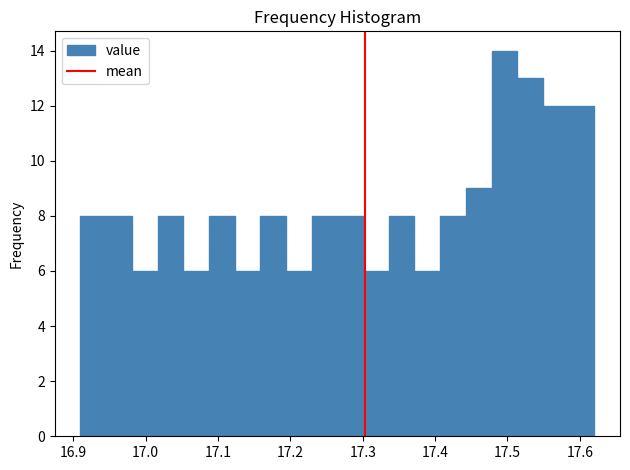

Around what value on the x-axis is the tallest bar? Give the approximate position of its centre, as read against the axis.

17.50